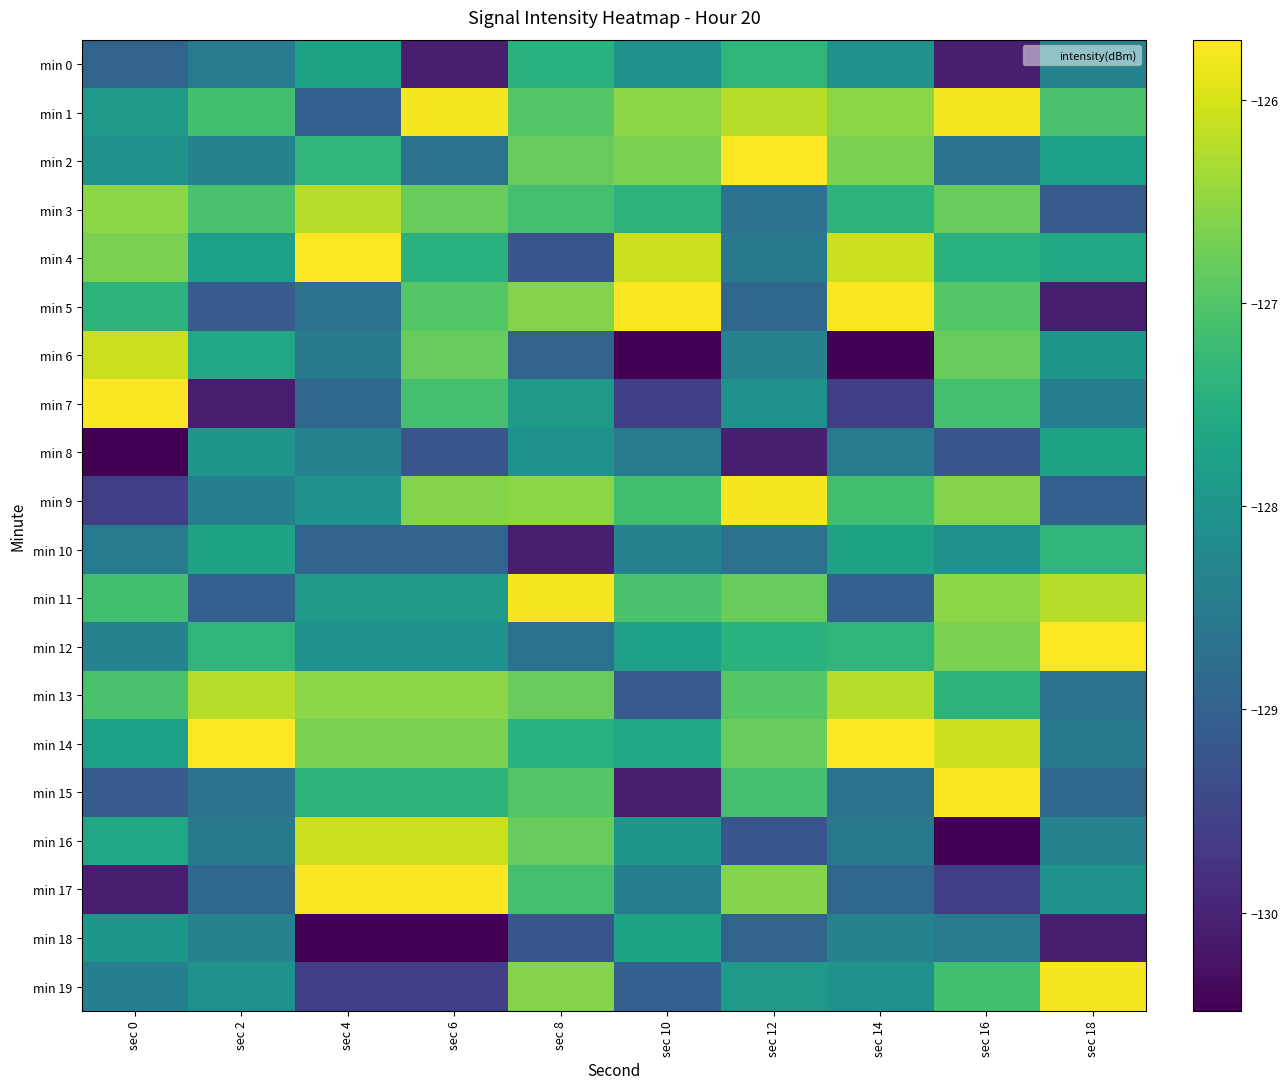

Rank the series at sec 12 from lowest to highest value.

min 8, min 16, min 18, min 5, min 3, min 10, min 4, min 6, min 7, min 19, min 12, min 0, min 15, min 13, min 14, min 11, min 17, min 1, min 9, min 2